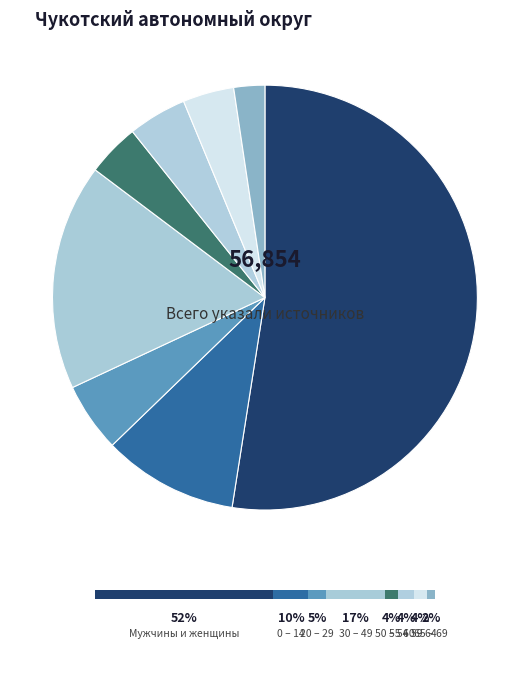

Which slice is the largest?

Мужчины и женщины